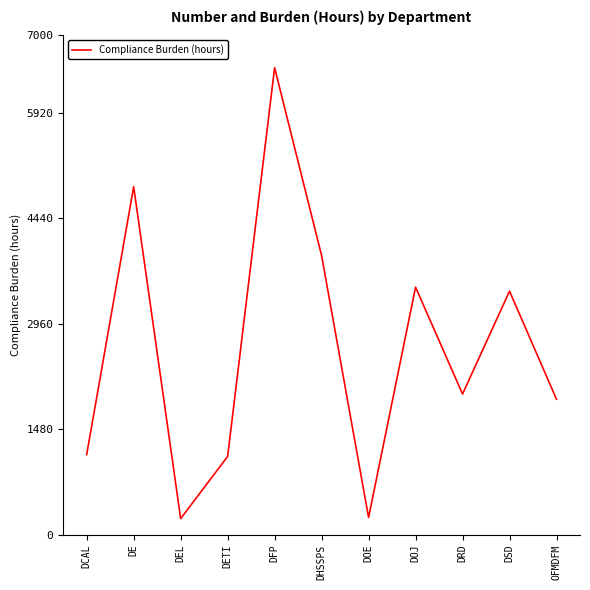

What value does the data have at DOE?

245.8